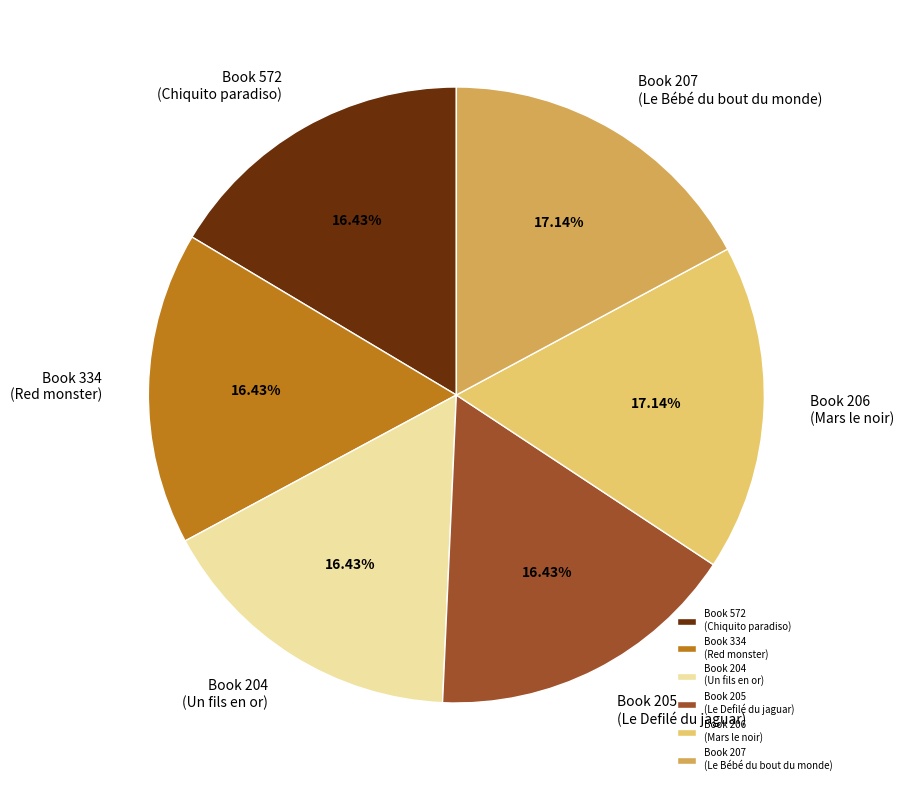

What is the ratio of the value at Book 206 (Mars le noir) to the value at Book 205 (Le Defilé du jaguar)?

1.0